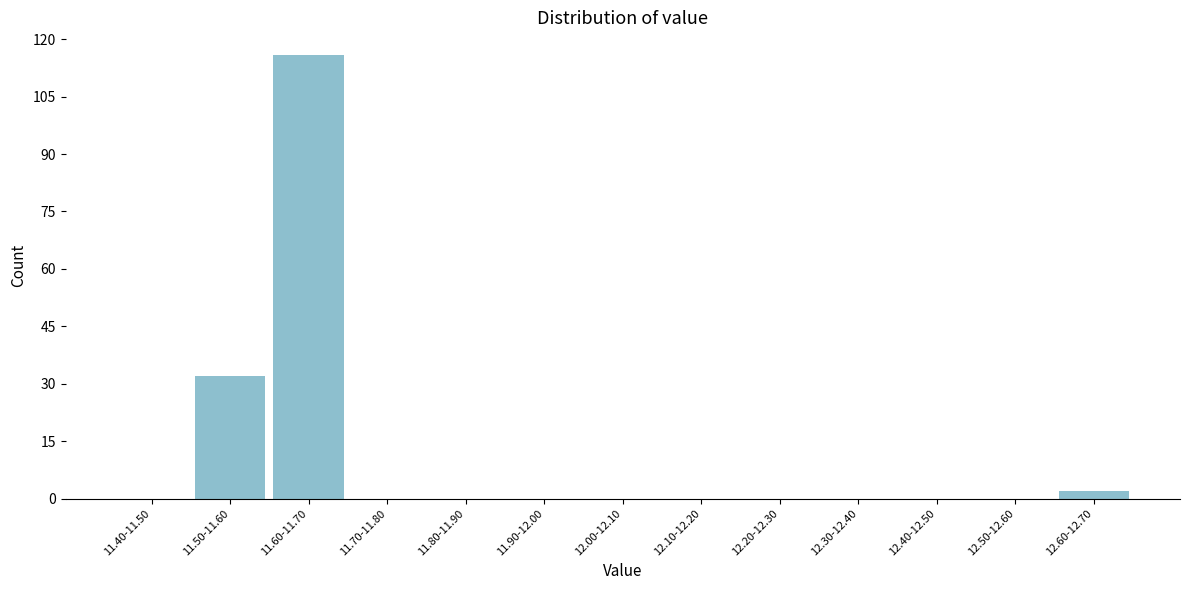

Reading left to right, list all the values displayed in this chart.

11.40-11.50=0	11.50-11.60=32	11.60-11.70=116	11.70-11.80=0	11.80-11.90=0	11.90-12.00=0	12.00-12.10=0	12.10-12.20=0	12.20-12.30=0	12.30-12.40=0	12.40-12.50=0	12.50-12.60=0	12.60-12.70=2